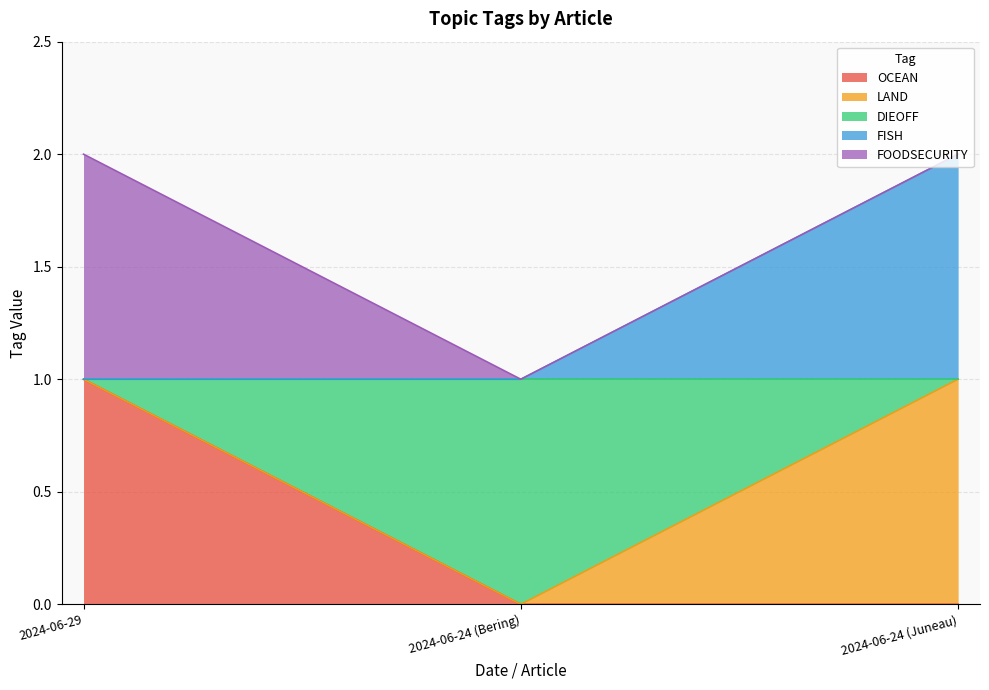

At which category is the sum across all series the highest?

2024-06-29